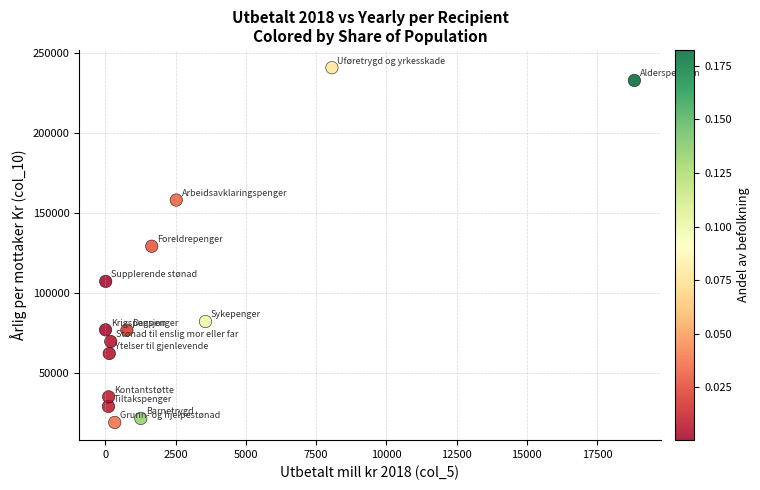

What is the range of Y values (max minus min)?

221900